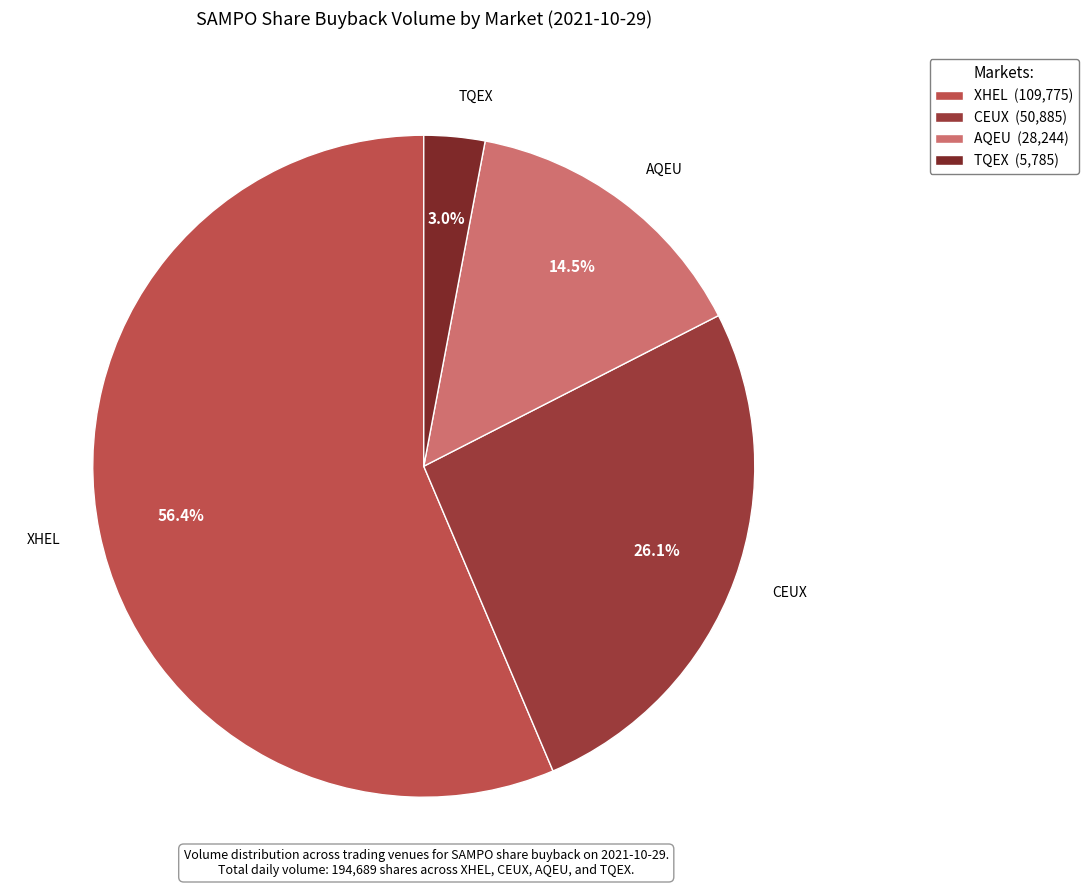

Rank the categories by value from highest to lowest.

XHEL, CEUX, AQEU, TQEX